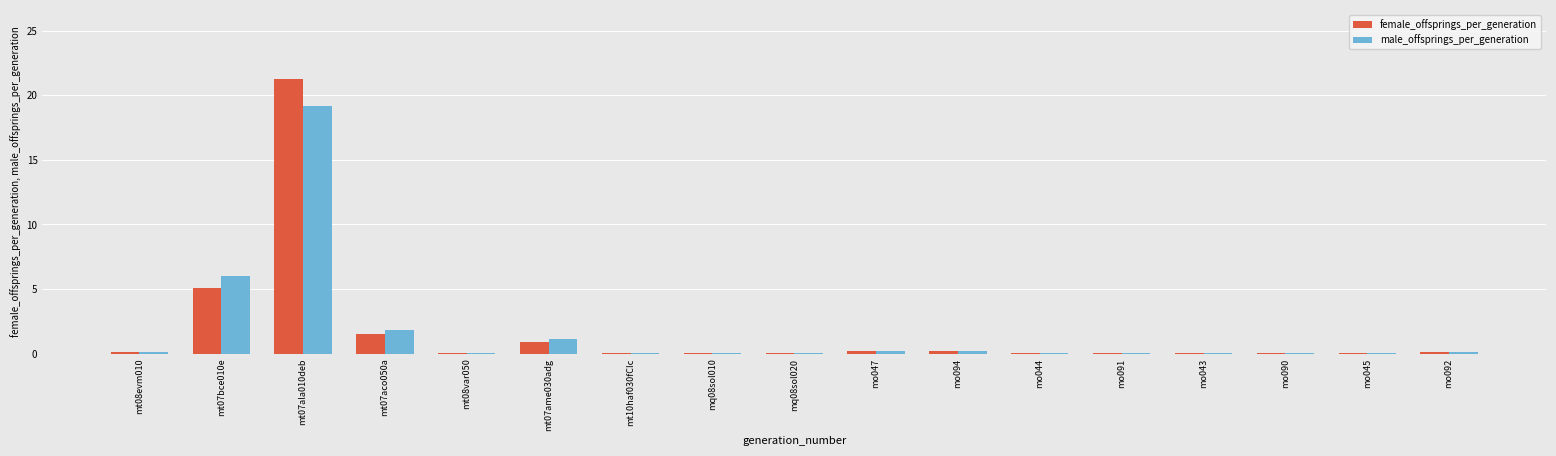

What is the average value of the female_offsprings_per_generation series?

1.8